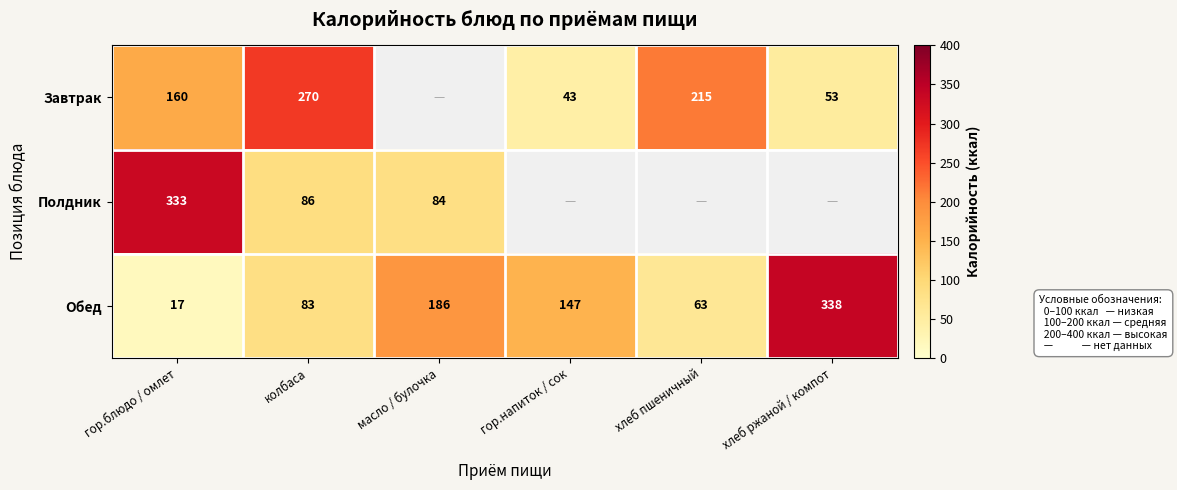

What is the highest value of the Обед series?

338